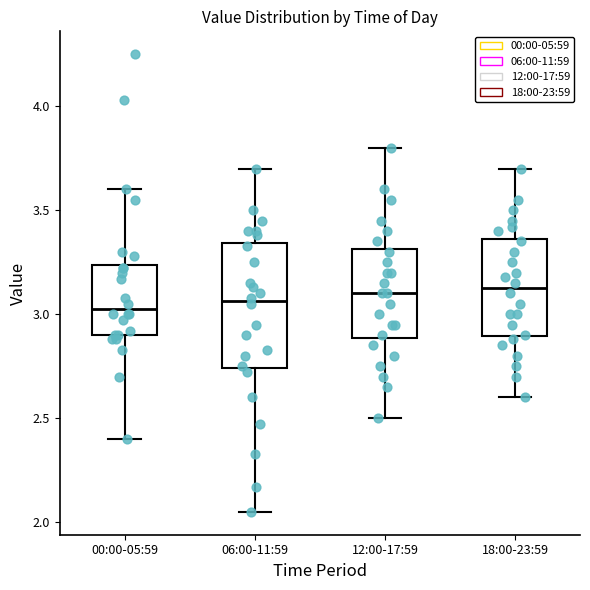

Where does the upper whisker of the box for 00:00-05:59 end on the y-axis? The values are not printed on the chart, so give them approximately, as read against the axis.

3.60